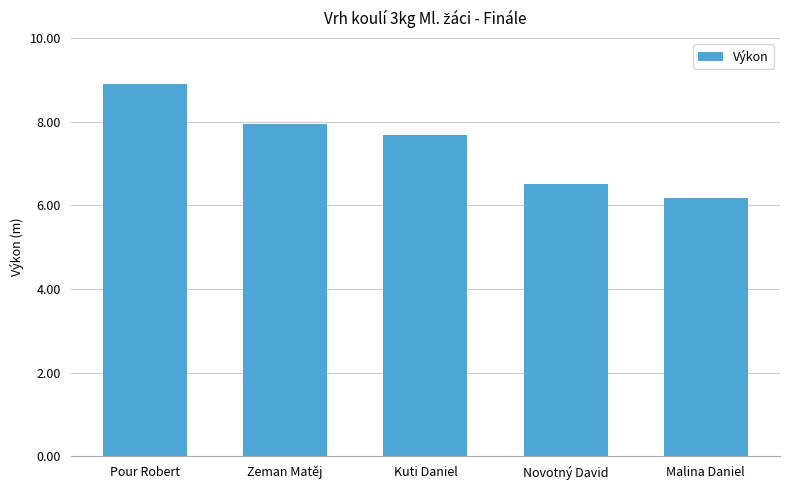

What is the smallest value displayed?

6.2